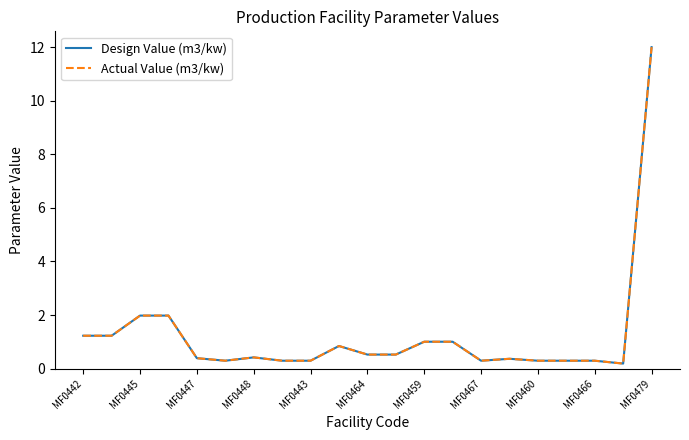

Which series has the largest total across all categories?

Design Value (m3/kw)